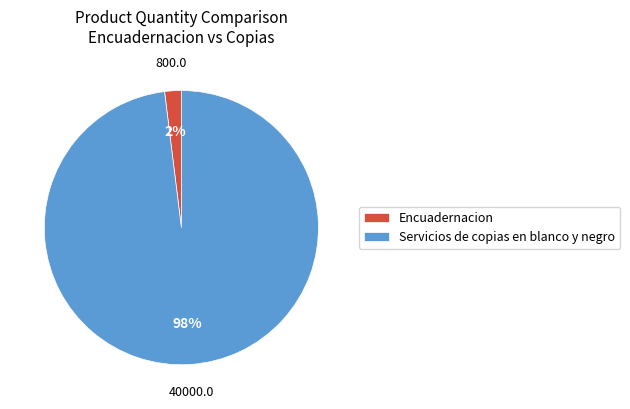

How many slices are in this pie chart?

2